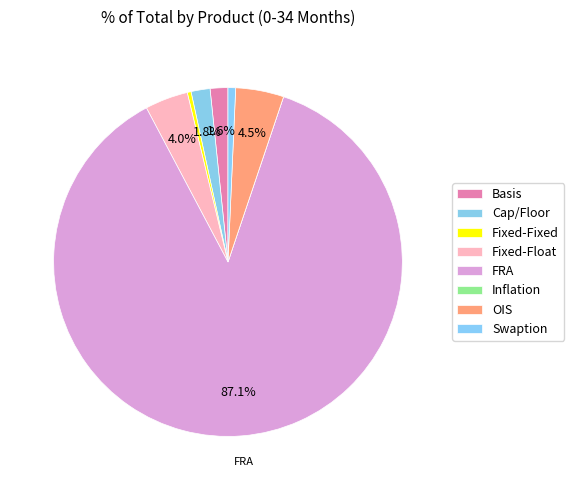

Count the number of slices in the pie.

8